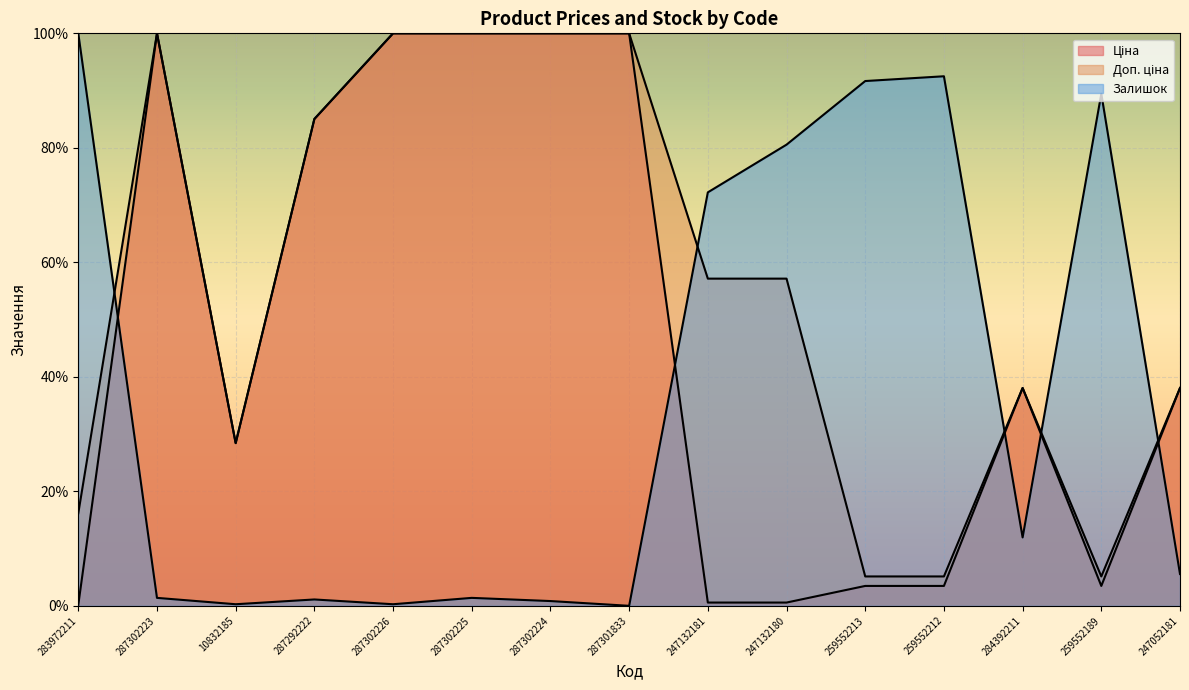

How many positive values does the Залишок series have?

14